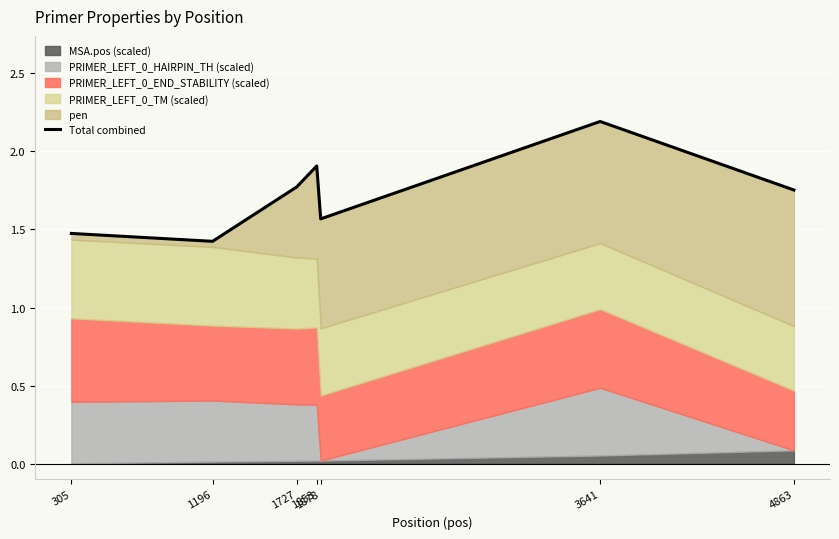

Reading right to left, transcribe all the data shown in this chart.

1.8	2.2	1.6	1.9	1.8	1.4	1.5